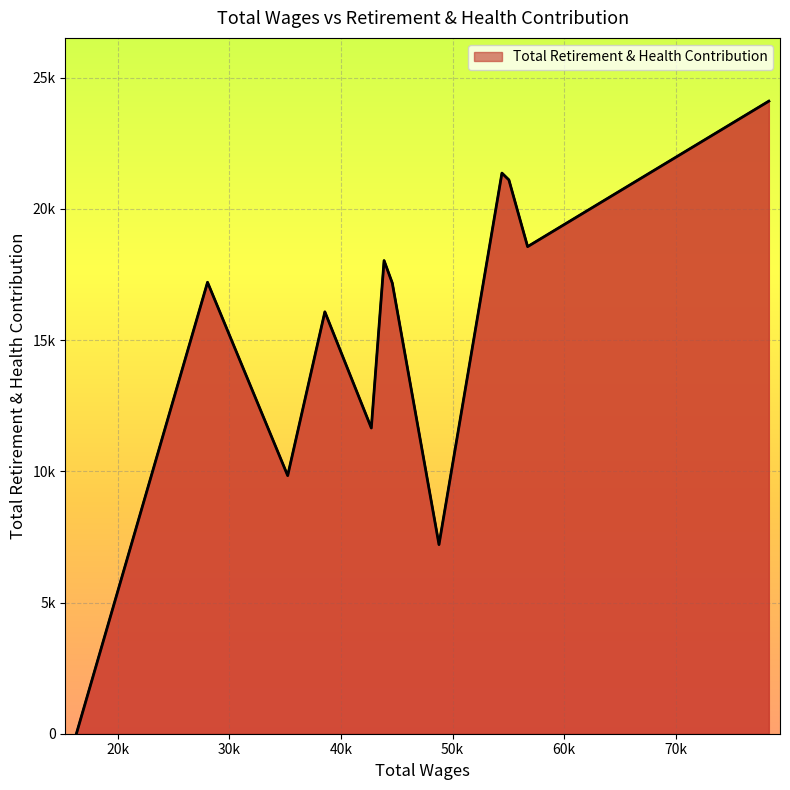

What is the change in value from 56724.0 to 48786.0?

-11356